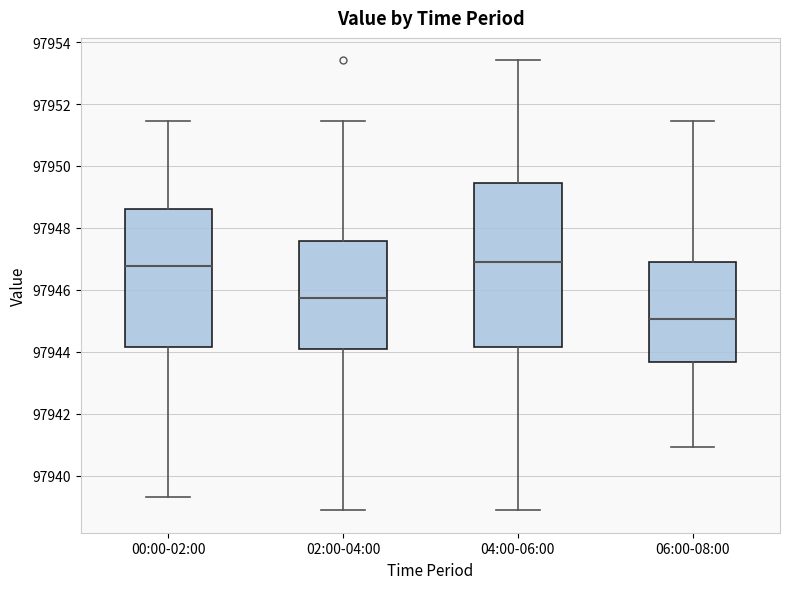

Comparing the boxes themselves (not the whiskers), which one is the tallest?

04:00-06:00